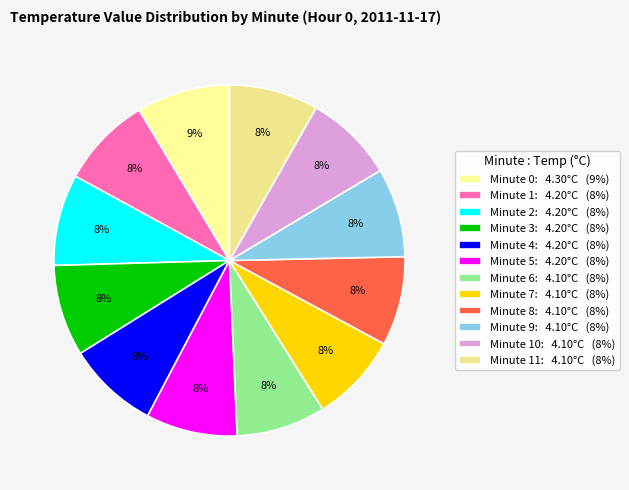

How many segments does this pie chart have?

12